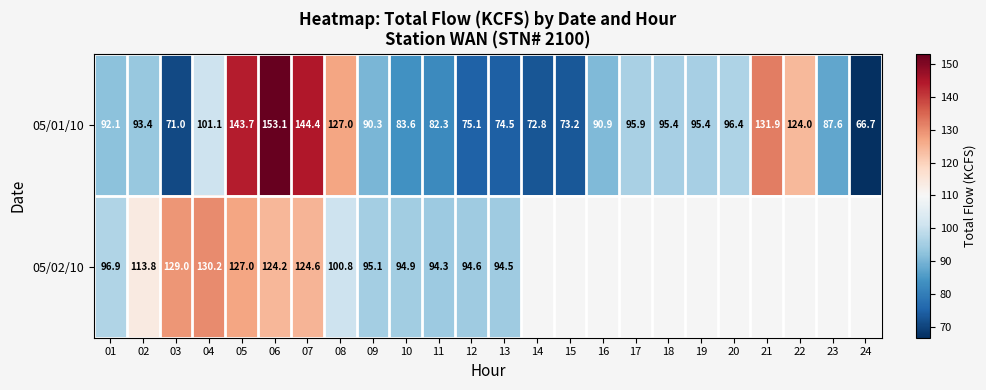

Count the number of data series in this chart.

2